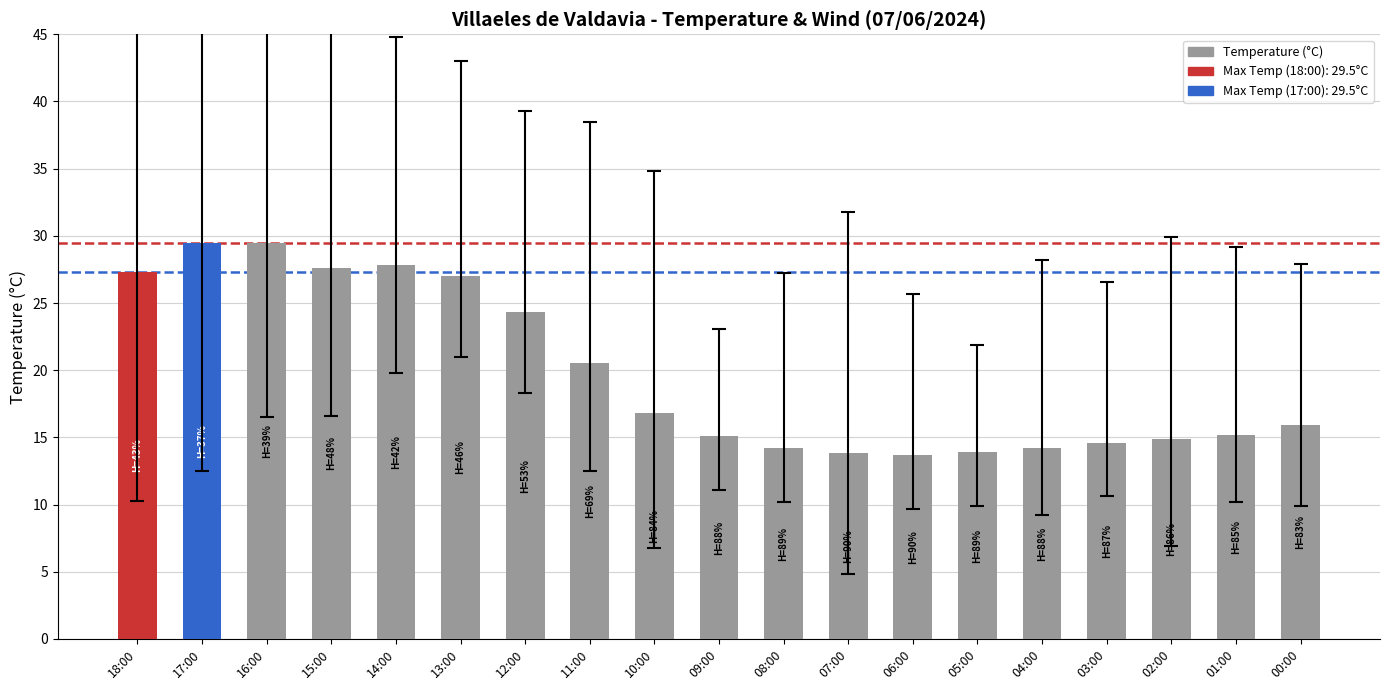

True or false: the data shows 20.2 at 06:00.

False